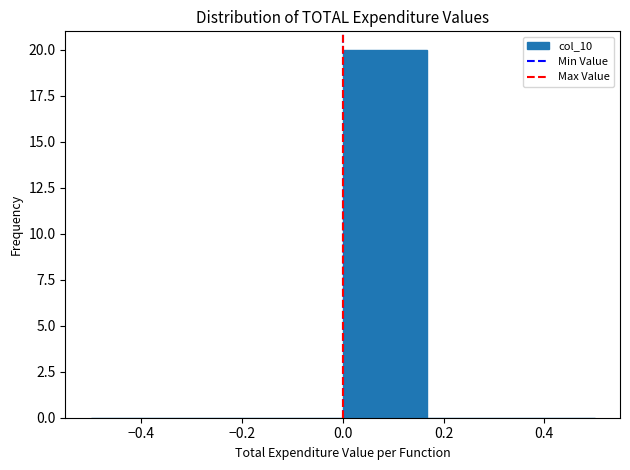

Reading left to right, transcribe this chart: for each bar, give the range it covers on the x-axis and its height. Neither the bar edges nor the heights are printed on the chart, so give them approximately, as read against the axes.

-0.50 to -0.34: 0
-0.34 to -0.16: 0
-0.16 to 0.00: 0
0.00 to 0.16: 20
0.16 to 0.34: 0
0.34 to 0.50: 0